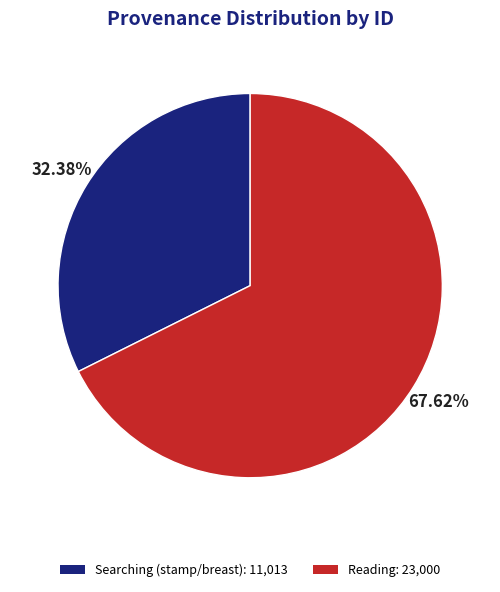

Combined, do Reading: 23,000 and Searching (stamp/breast): 11,013 account for over 50%?

Yes